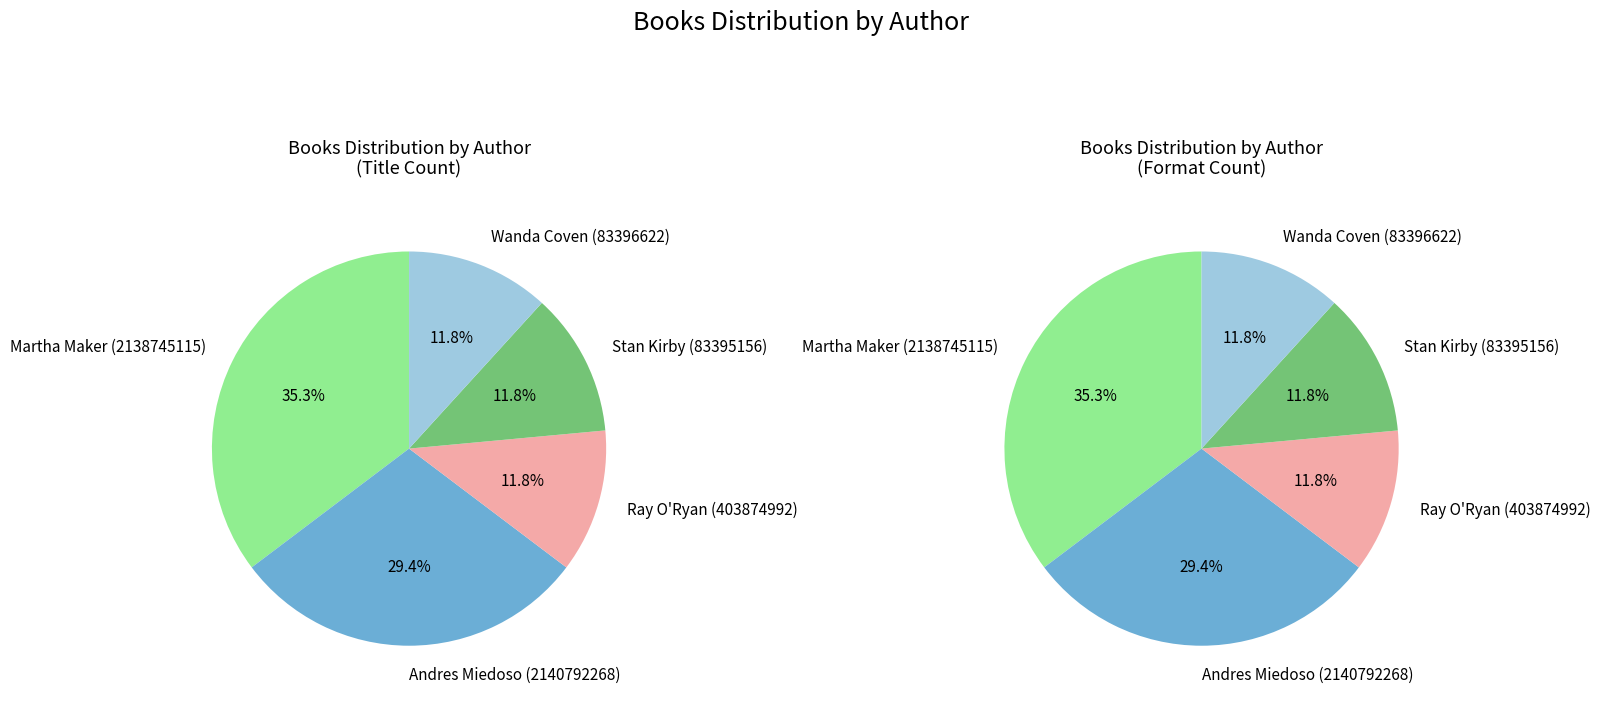

What portion of the pie excludes Stan Kirby (83395156)?

88.2%